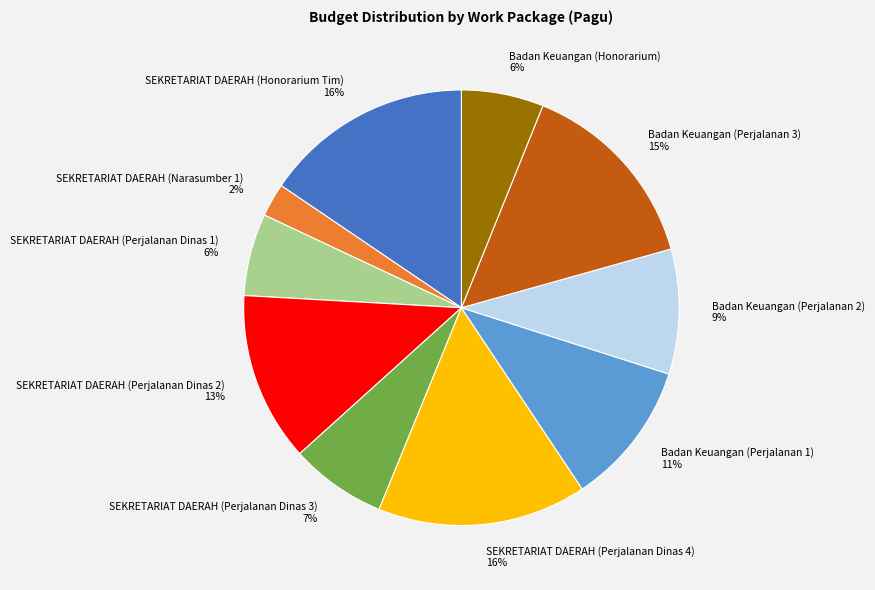

To the nearest percent, what is the average slice percentage?

10%